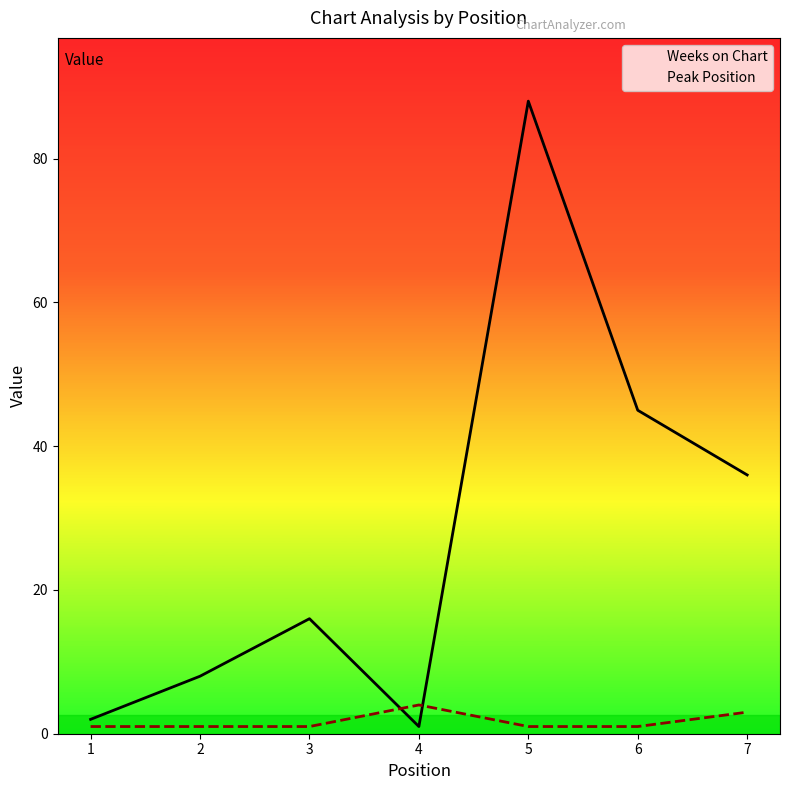

Reading left to right, extract all data points from this chart.

Weeks on Chart: 2	8	16	1	88	45	36
Peak Position: 1	1	1	4	1	1	3